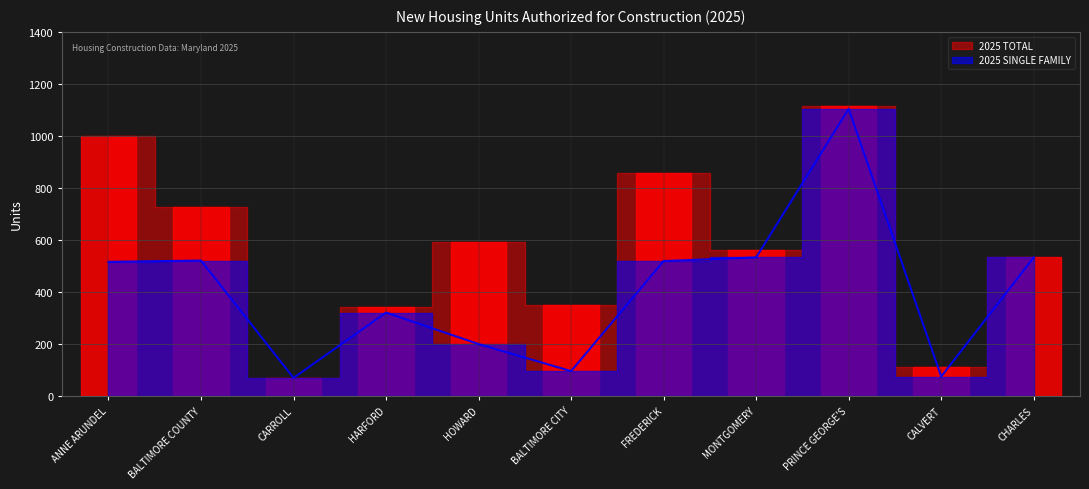

What is the ratio of the value at CARROLL to the value at ANNE ARUNDEL?

0.1